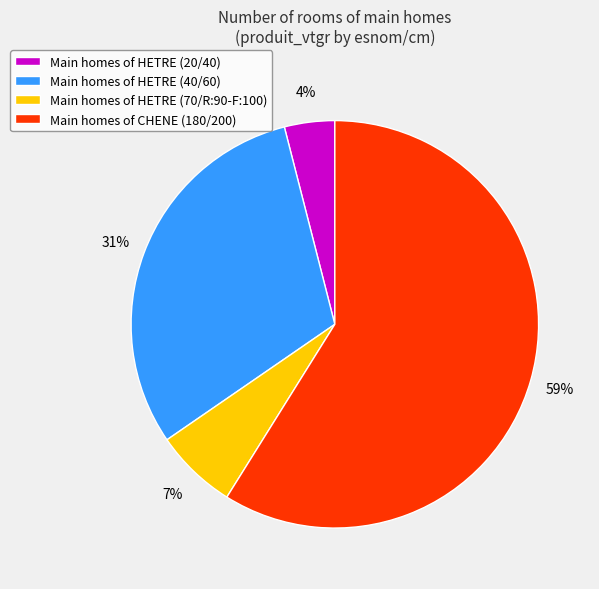

Count the number of slices in the pie.

4